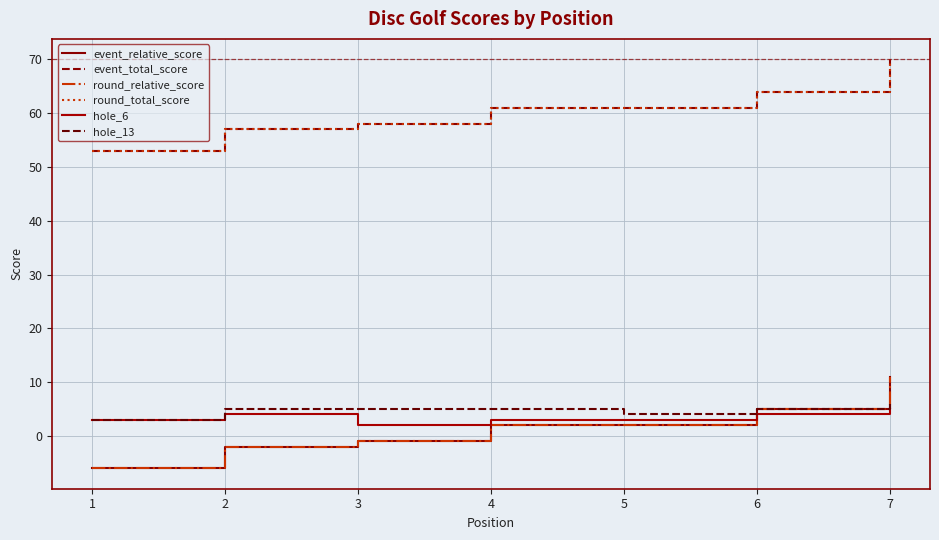

True or false: round_relative_score and event_relative_score cross at least once.

False